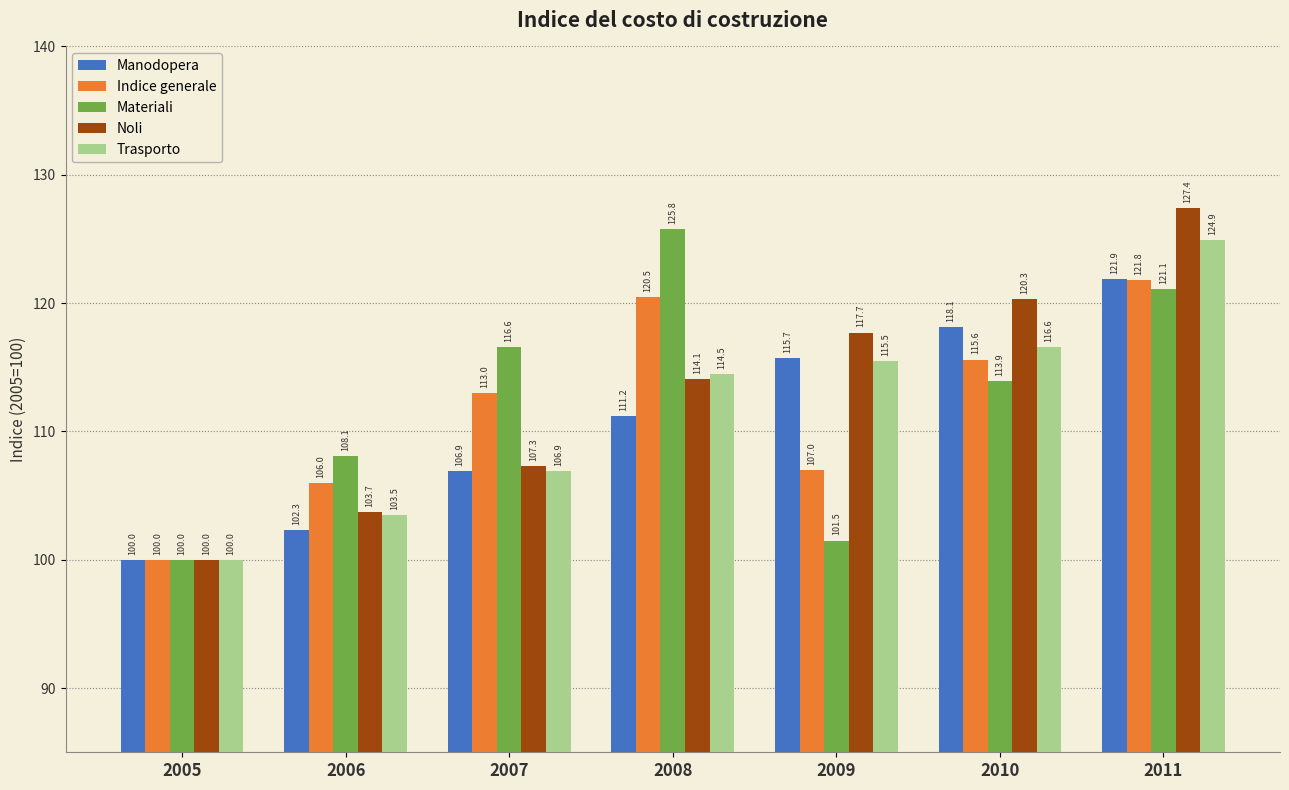

What is the value of the Manodopera bar at the 7th from the left?

121.9